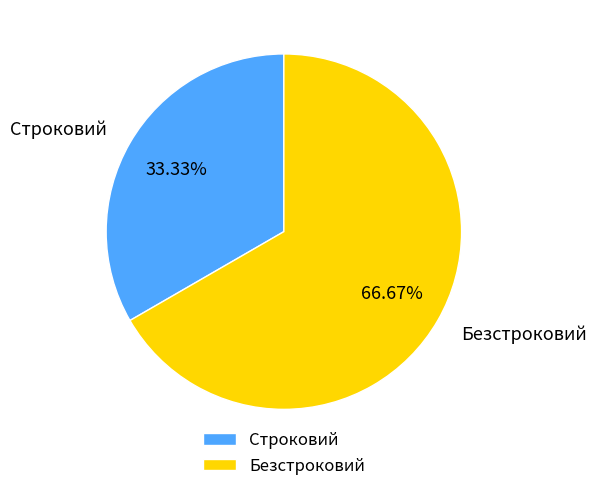

The Строковий slice represents 33% of the pie. True or false?

True